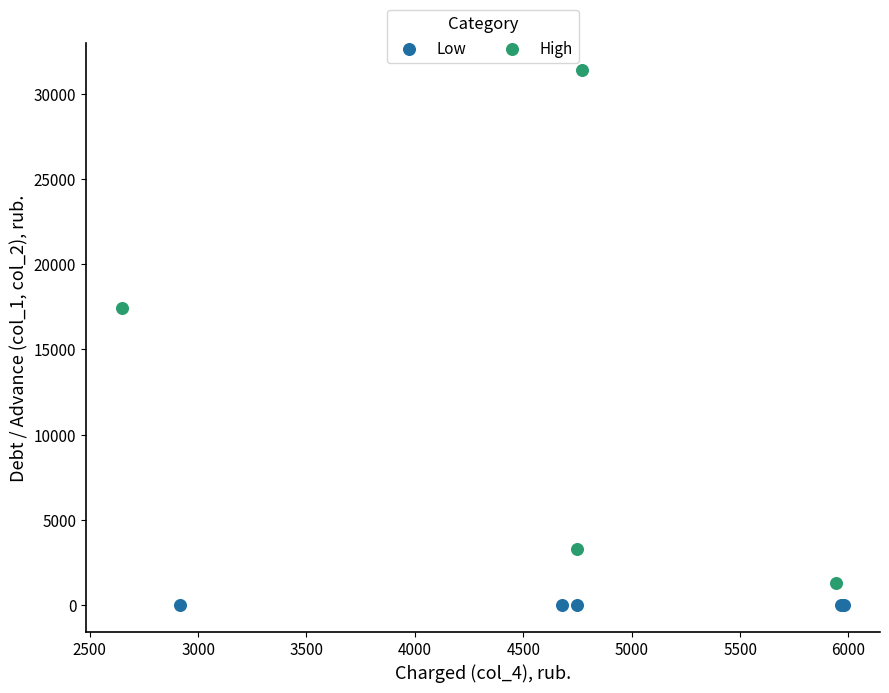

Which series contains the highest Y value?

High